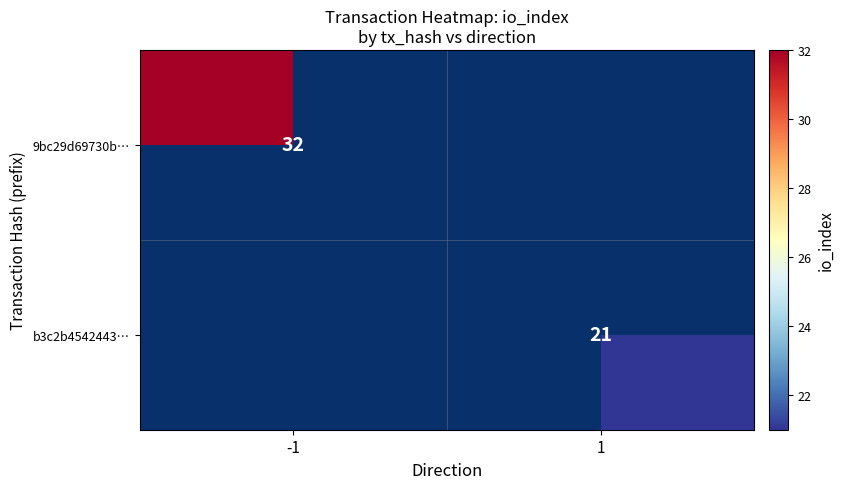

Count the number of data series in this chart.

2